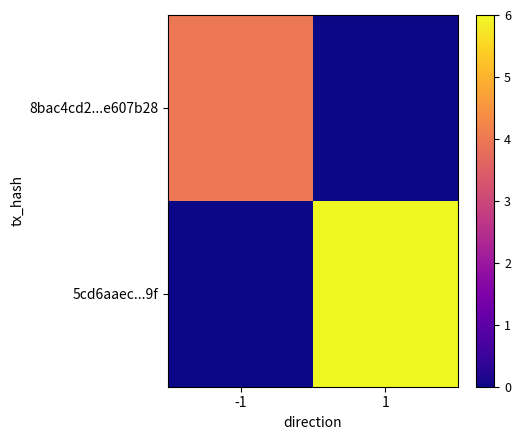

Which has a higher value, -1 or 1?

-1